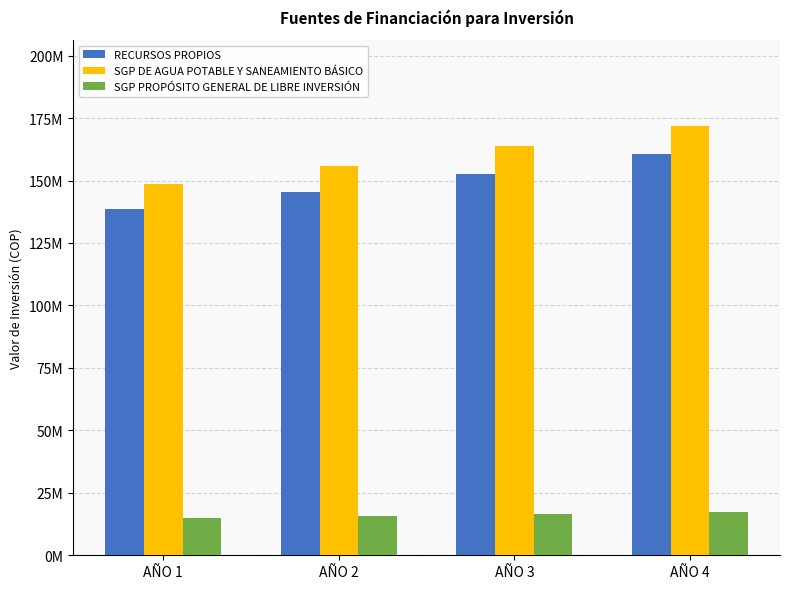

Does the chart contain stacked bars?

No